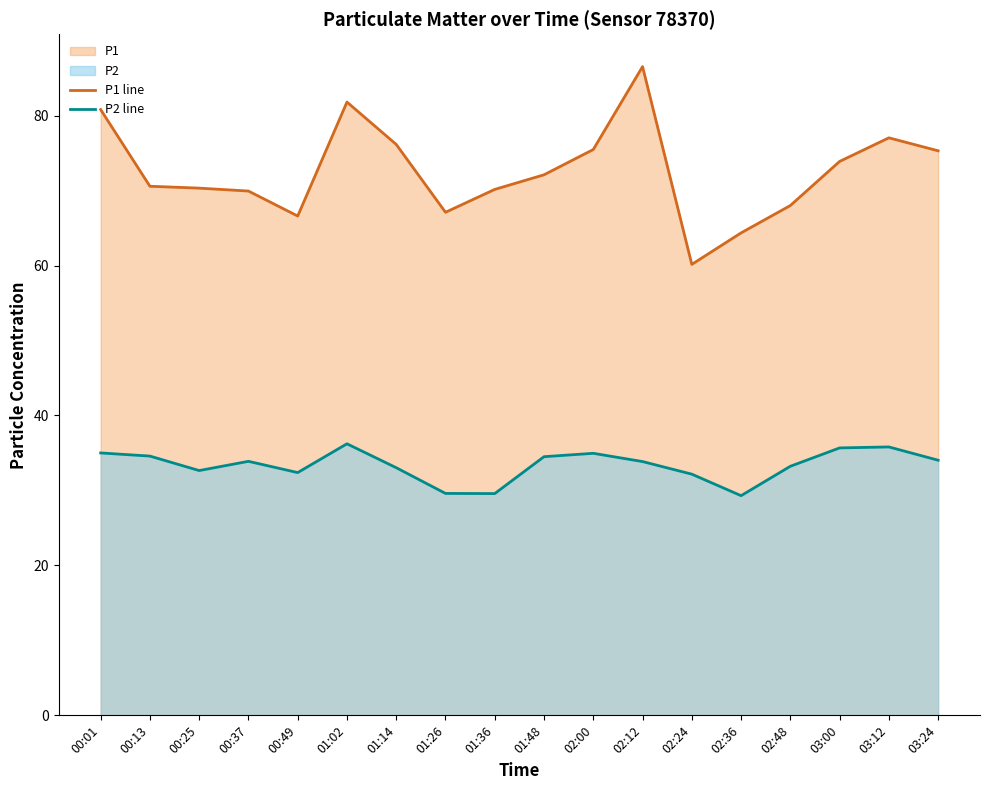

How many interior local valleys does the P2 line series have?

4